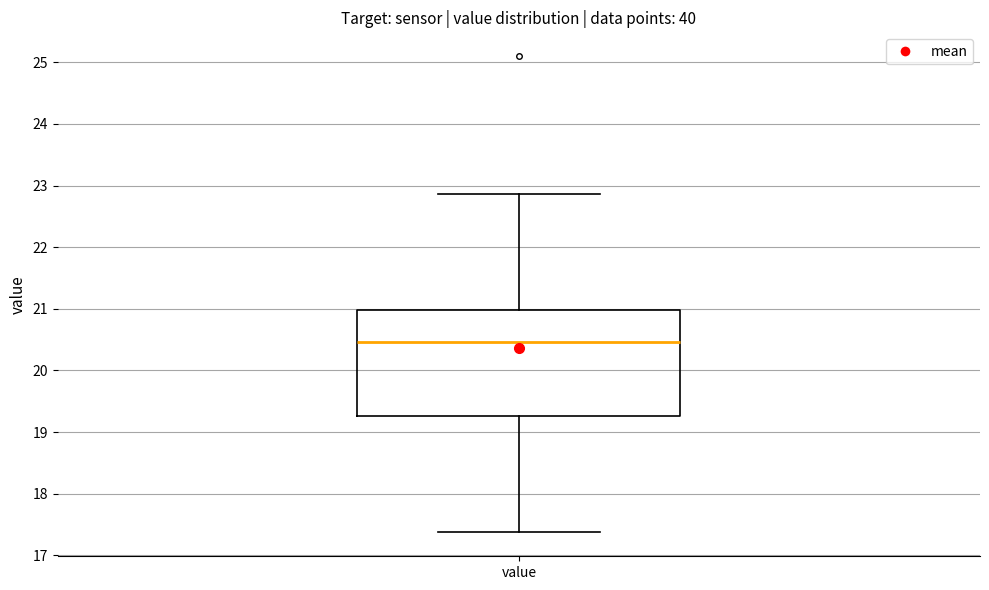

Read this box plot against the y-axis: the position of the median line, the range covered by the box, and the ends of both whiskers. The values are not printed on the chart, so give them approximately, as read against the axis.

median 20.5, box 19.3 to 21.0, whiskers 17.4 to 22.9